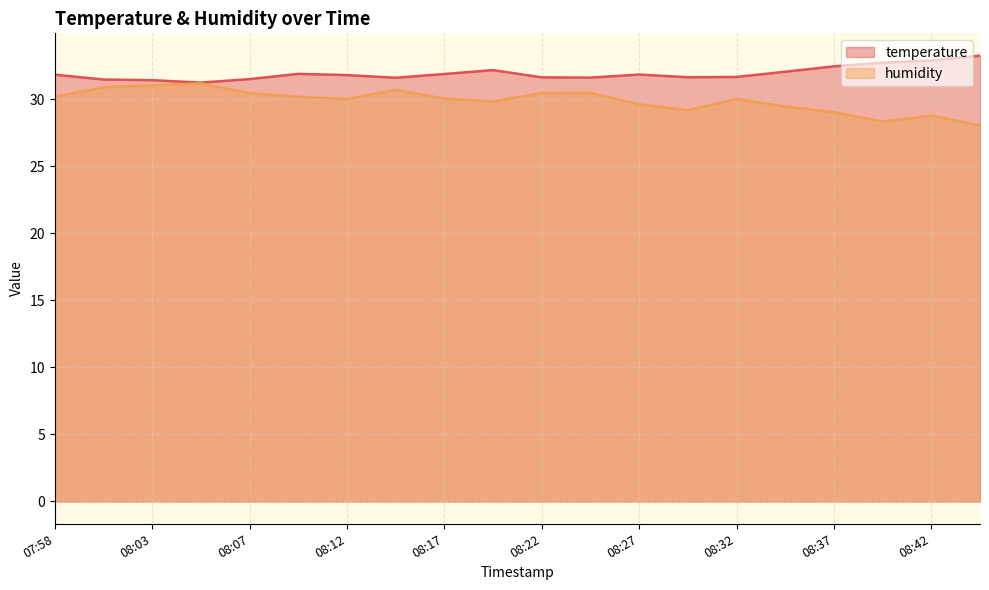

Reading left to right, transcribe all the data shown in this chart.

temperature: 07:58=31.8	08:00=31.5	08:03=31.4	08:05=31.2	08:07=31.5	08:10=31.9	08:12=31.8	08:15=31.6	08:17=31.9	08:20=32.2	08:22=31.6	08:25=31.6	08:27=31.8	08:29=31.6	08:32=31.6	08:34=32.0	08:37=32.4	08:39=32.7	08:42=32.9	08:44=33.2
humidity: 07:58=30.2	08:00=30.9	08:03=31.0	08:05=31.2	08:07=30.4	08:10=30.2	08:12=30.0	08:15=30.7	08:17=30.0	08:20=29.8	08:22=30.4	08:25=30.5	08:27=29.6	08:29=29.2	08:32=30.0	08:34=29.4	08:37=29.0	08:39=28.3	08:42=28.8	08:44=28.0